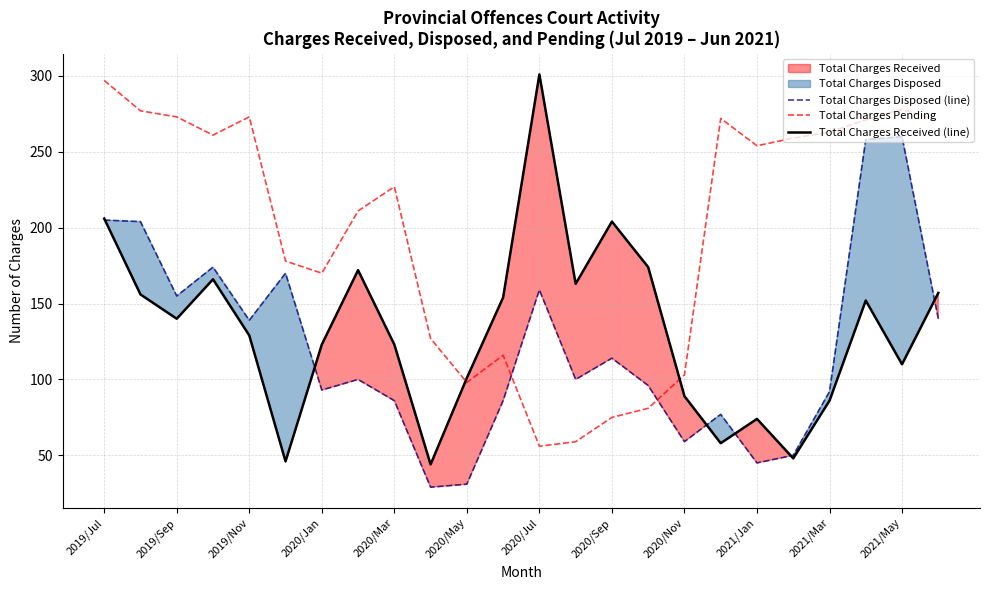

Between 2019/Jul and 15, which series saw the biggest shift?

Total Charges Pending